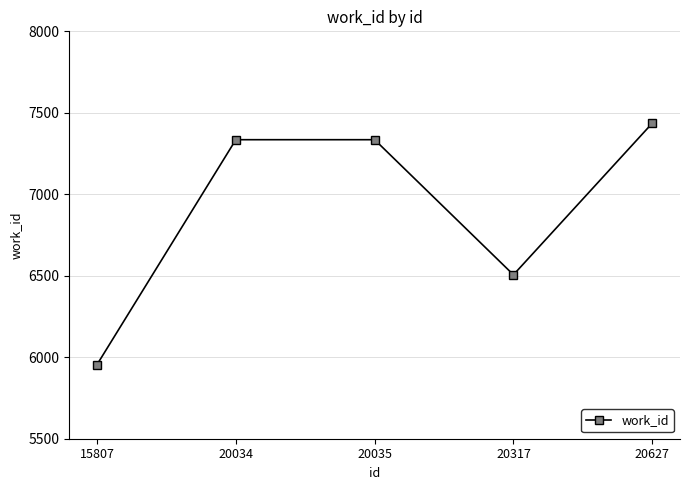

Count the number of data series in this chart.

1